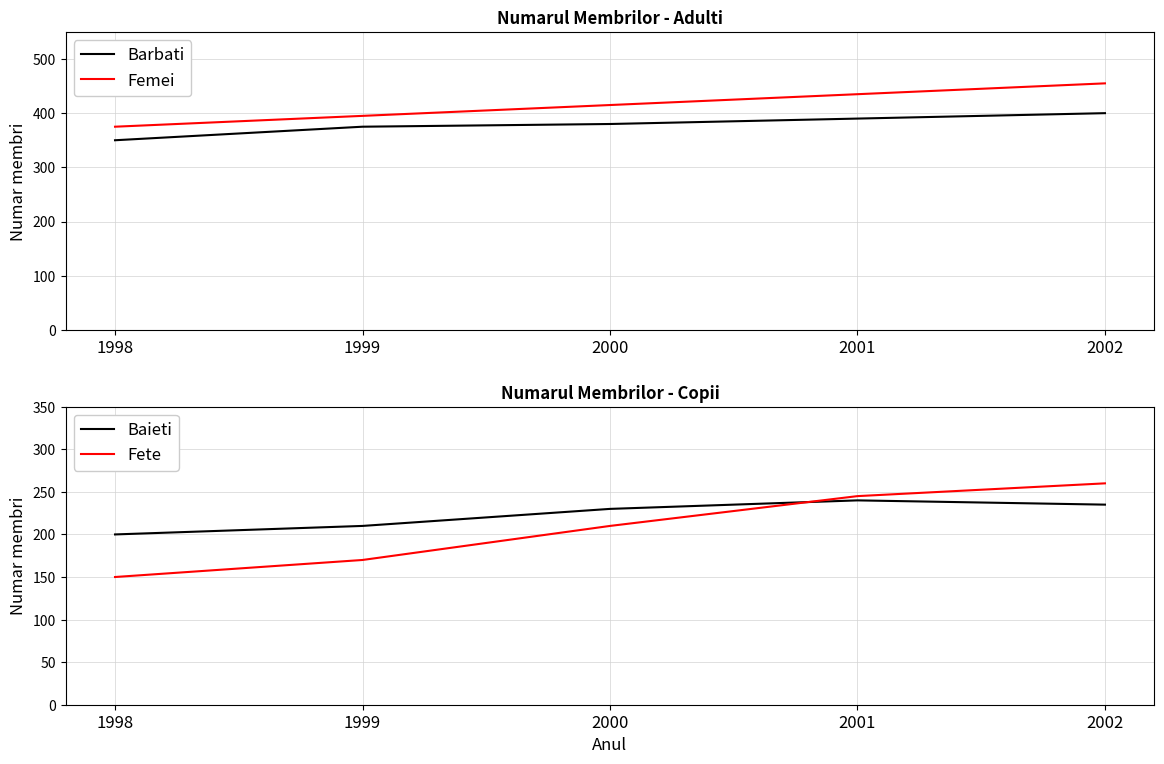

Which category has the lowest value across all series?

1998